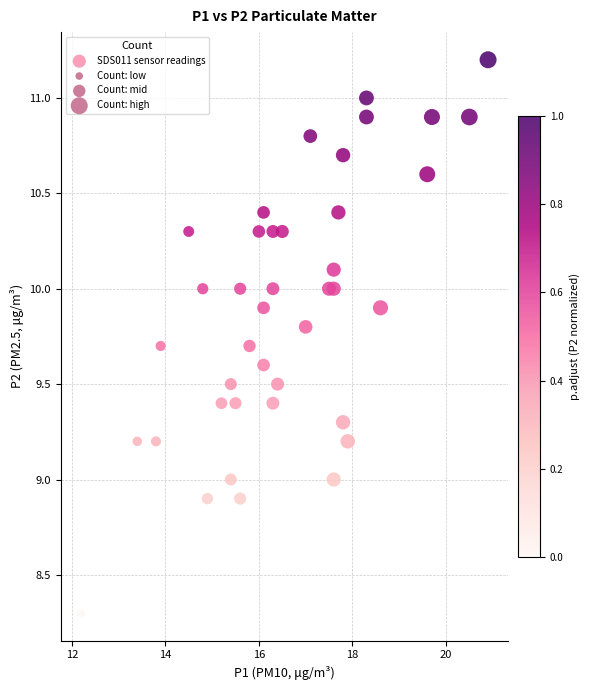

What is the range of X values (max minus min)?

8.7